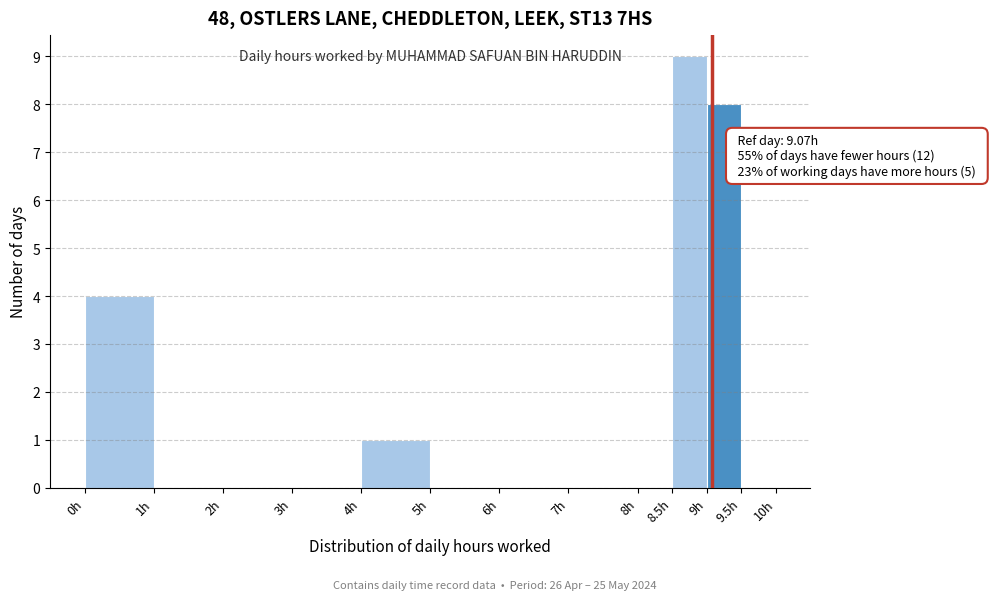

Over which range of the x-axis is the bar tallest?

8.5 to 9.0